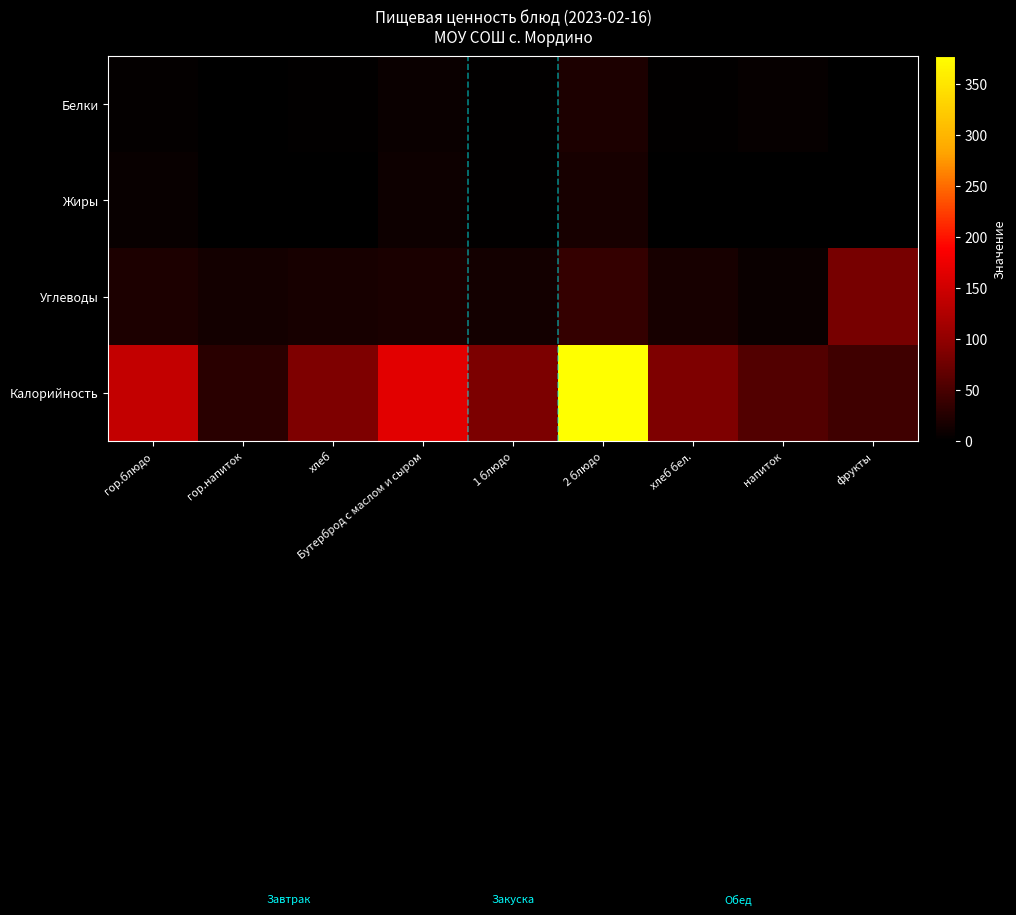

How many distinct data groups are displayed?

4